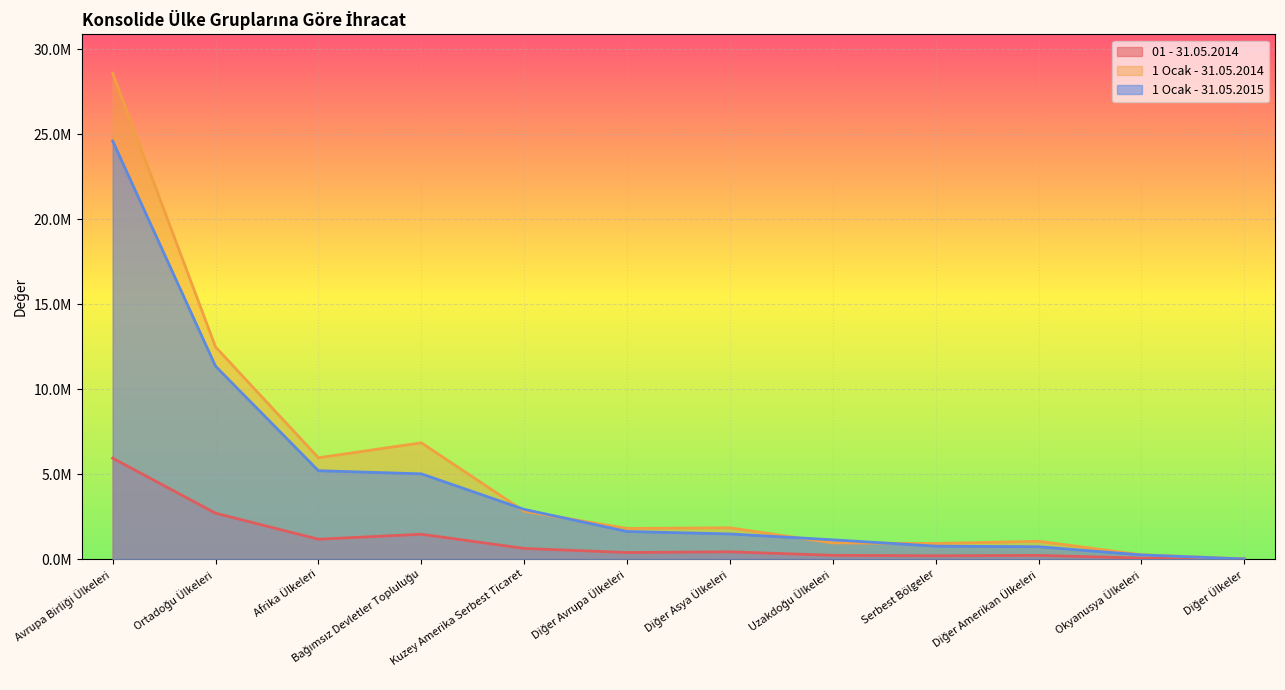

Between Ortadoğu Ülkeleri and Afrika Ülkeleri, which is larger?

Ortadoğu Ülkeleri